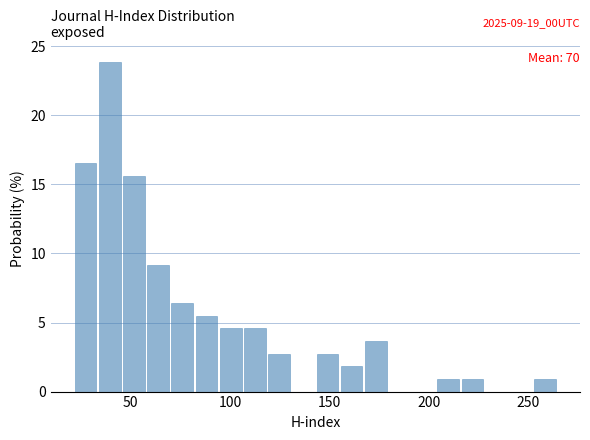

Read against the x-axis, roughly where is the centre of the tallest bar?

40